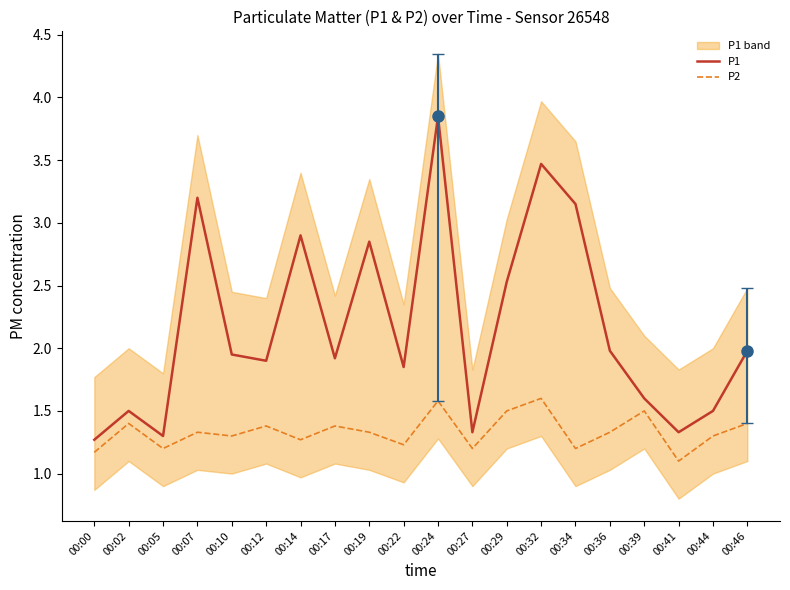

Reading left to right, what are all the values shown in this chart?

P1: 1.3	1.5	1.3	3.2	1.9	1.9	2.9	1.9	2.9	1.9	3.9	1.3	2.5	3.5	3.1	2.0	1.6	1.3	1.5	2.0
P2: 1.2	1.4	1.2	1.3	1.3	1.4	1.3	1.4	1.3	1.2	1.6	1.2	1.5	1.6	1.2	1.3	1.5	1.1	1.3	1.4